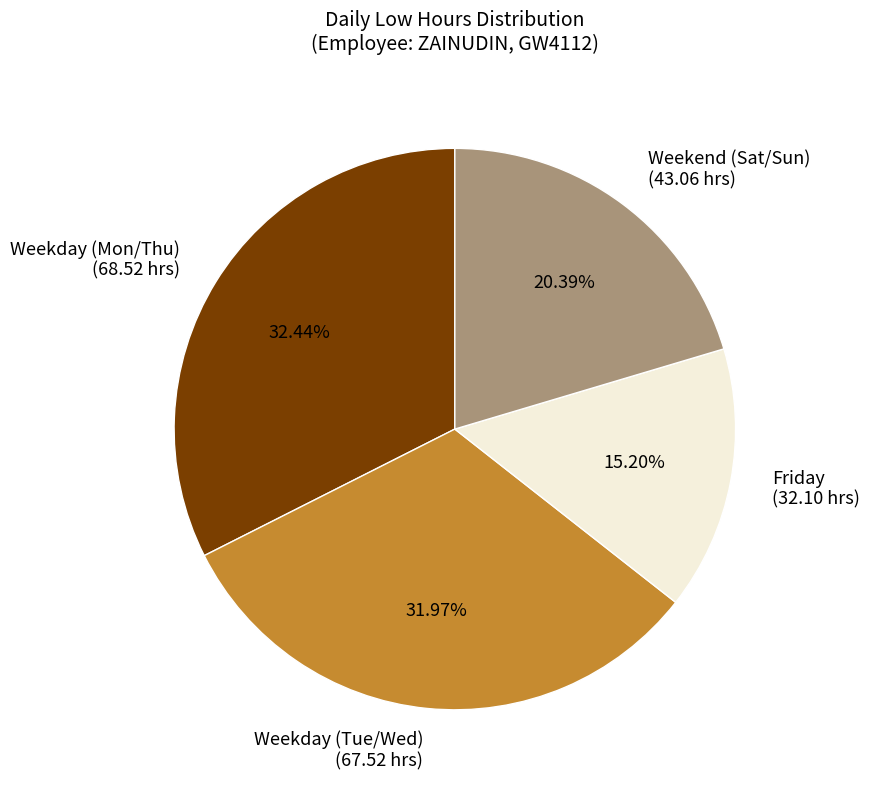

Combined, do Friday and Weekend (Sat/Sun) account for over 50%?

No